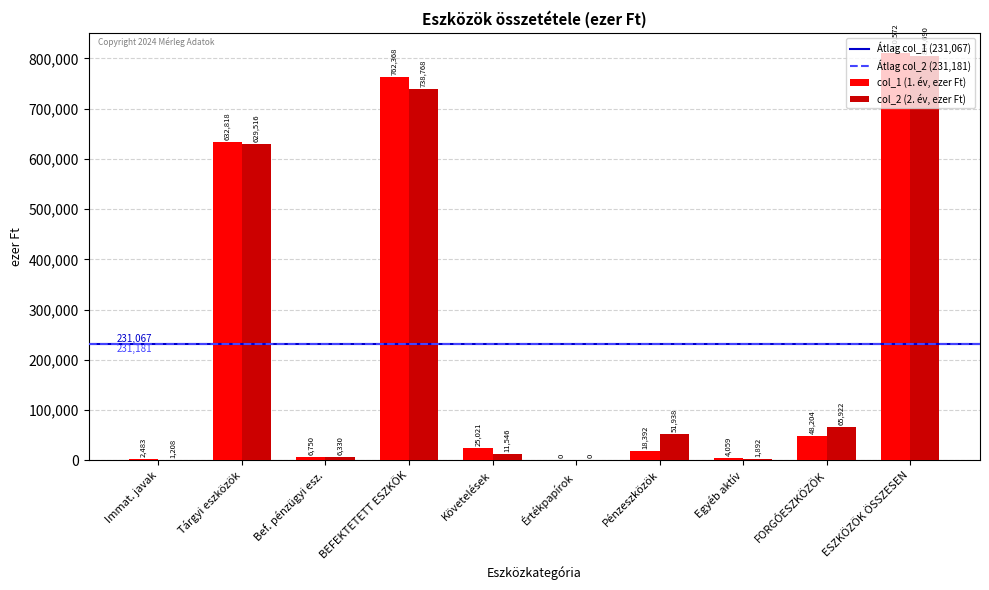

How many positive values does the col_1 (1. év, ezer Ft) series have?

9